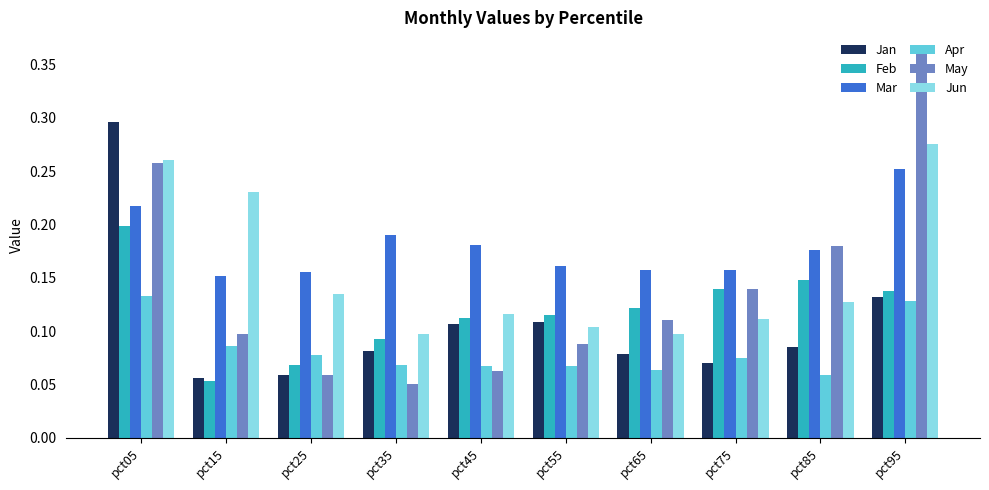

Is it true that May equals 0.1 at pct45?

True